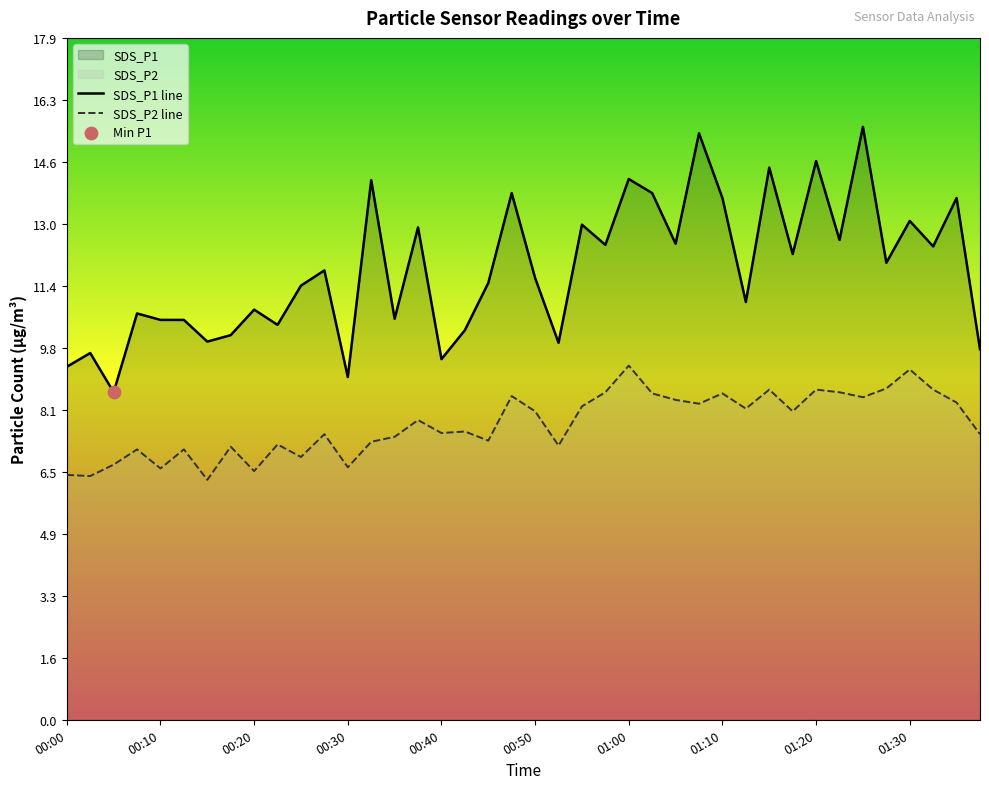

The value of SDS_P2 line at 01:00 is 9.3. True or false?

True